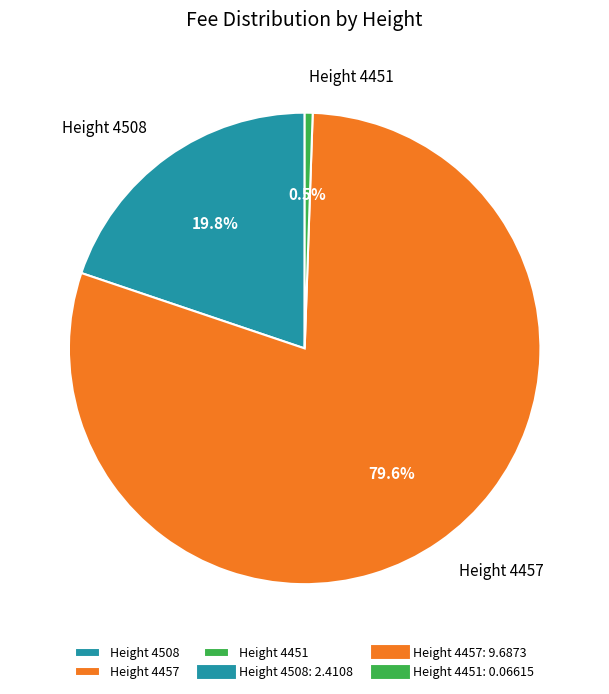

Combined, do Height 4451 and Height 4457 account for over 50%?

Yes